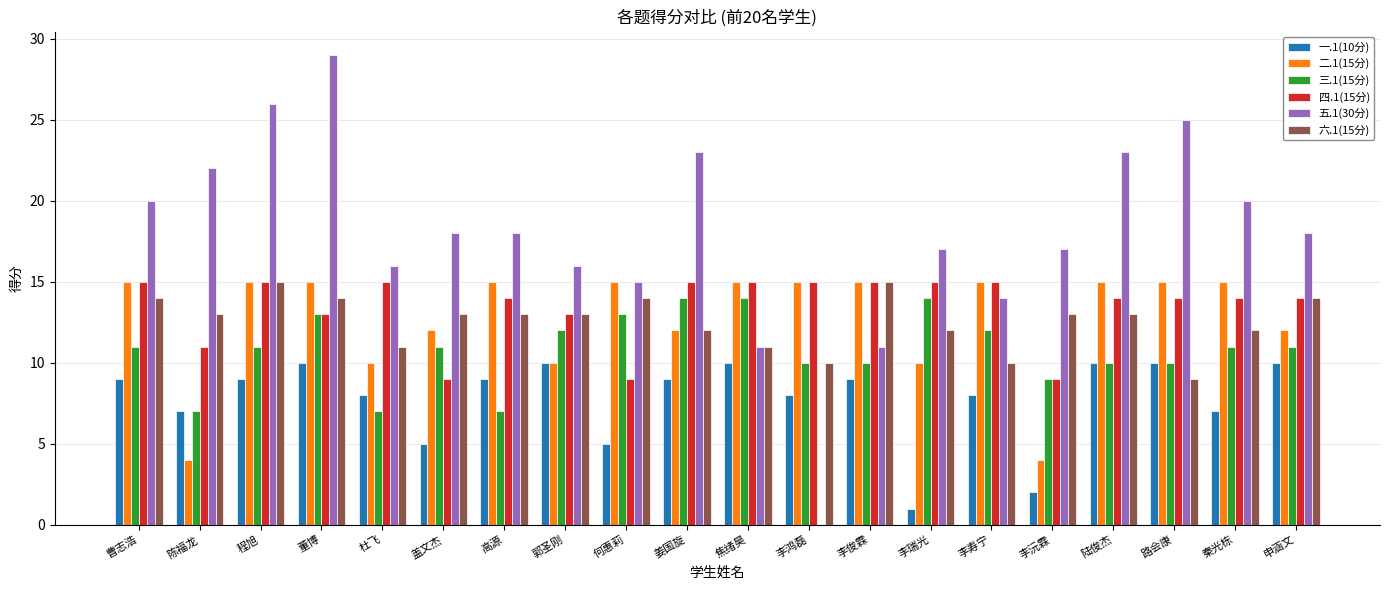

Are the bars grouped side by side (vs. stacked)?

Yes